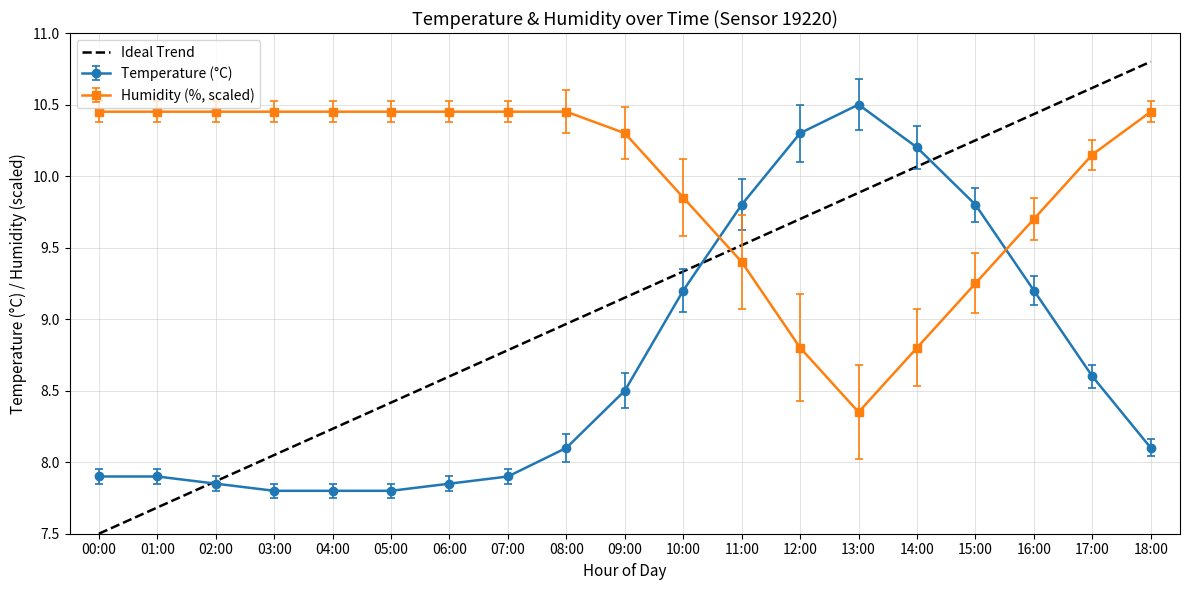

What value does the Humidity (%, scaled) series have at 12:00?

8.8